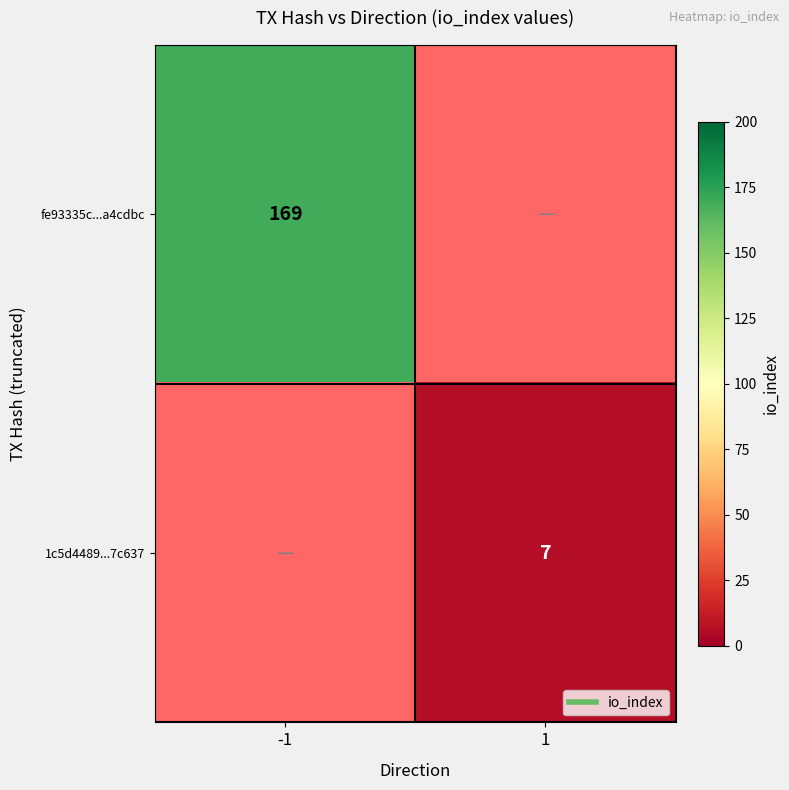

Which has a higher value, -1 or 1?

1